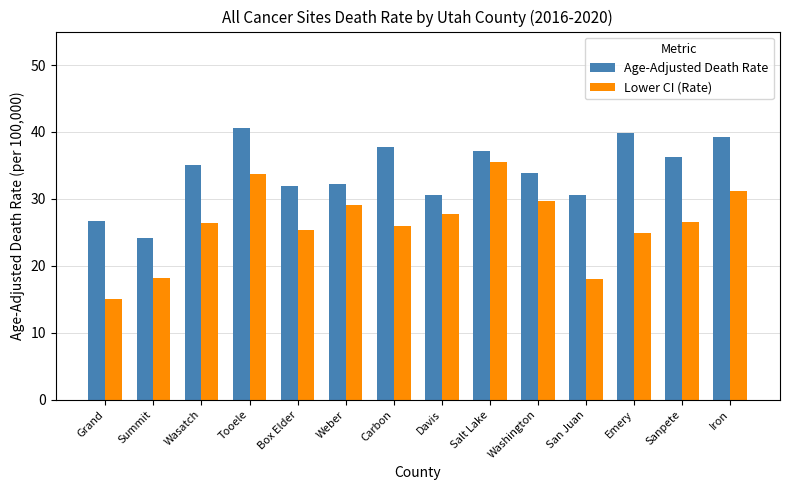

How many values in the Age-Adjusted Death Rate series exceed 35?

7